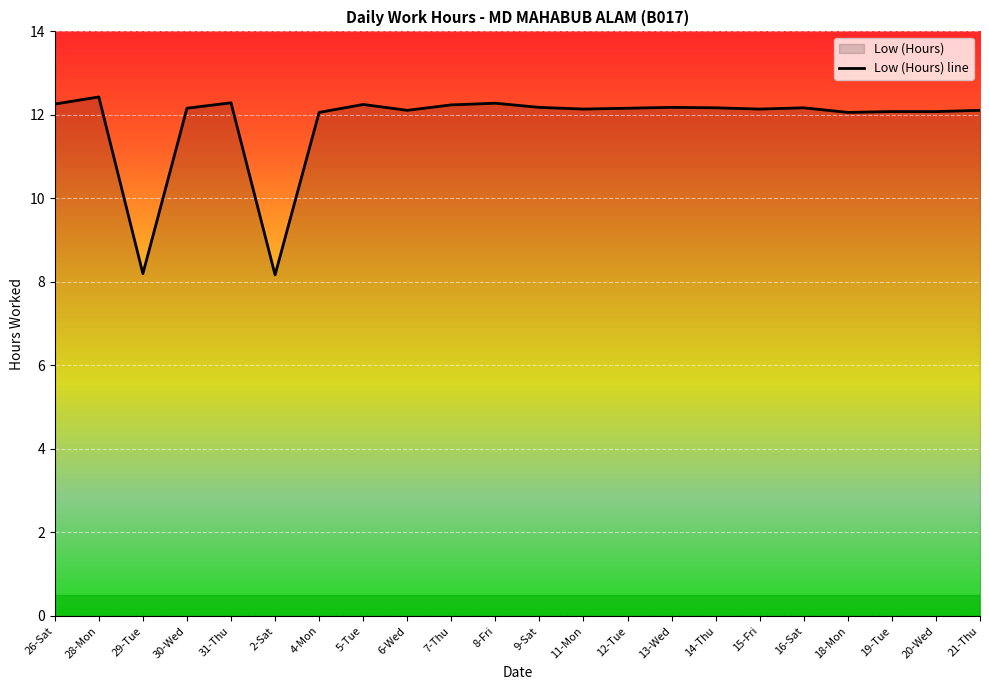

Reading left to right, list all the values displayed in this chart.

26-Sat=12.3	28-Mon=12.4	29-Tue=8.2	30-Wed=12.2	31-Thu=12.3	2-Sat=8.2	4-Mon=12.1	5-Tue=12.2	6-Wed=12.1	7-Thu=12.2	8-Fri=12.3	9-Sat=12.2	11-Mon=12.1	12-Tue=12.2	13-Wed=12.2	14-Thu=12.2	15-Fri=12.1	16-Sat=12.2	18-Mon=12.1	19-Tue=12.1	20-Wed=12.1	21-Thu=12.1